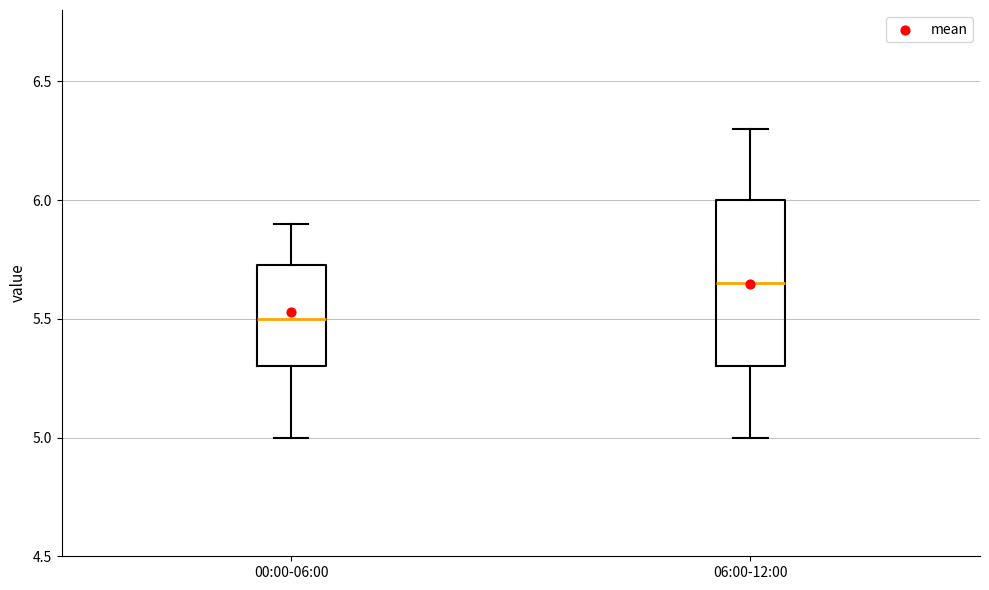

Comparing the boxes themselves (not the whiskers), which one is the tallest?

06:00-12:00